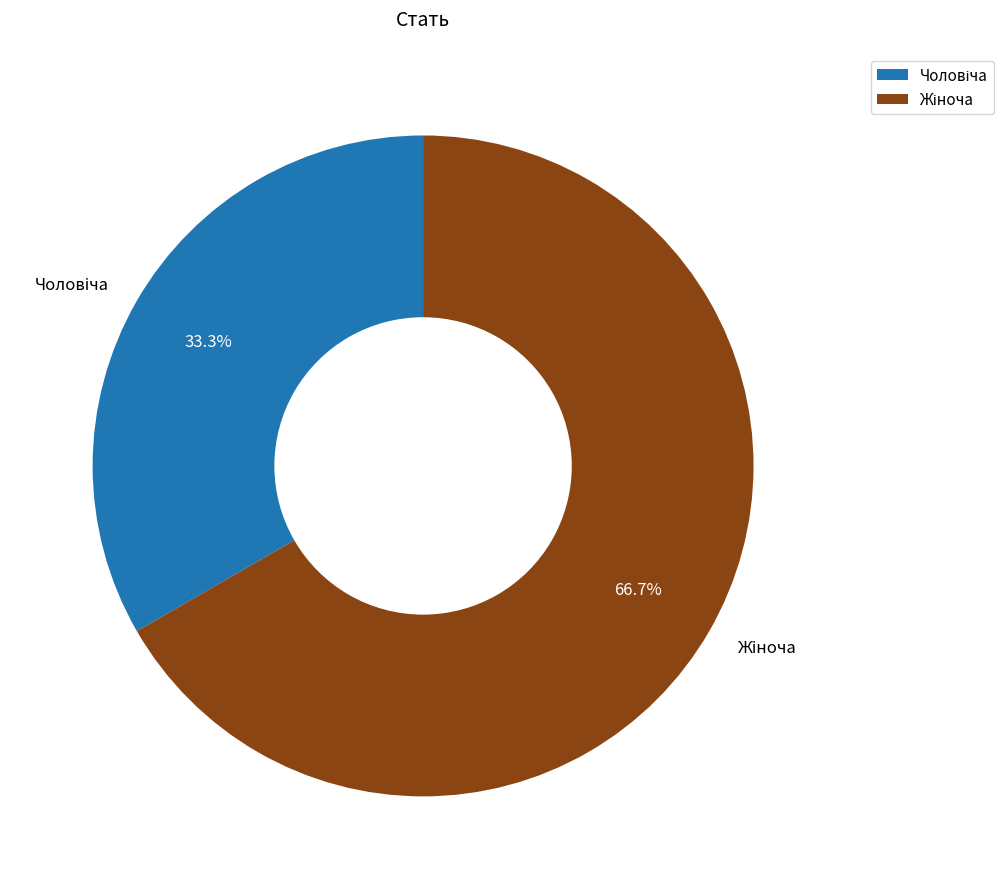

Count the number of slices in the pie.

2